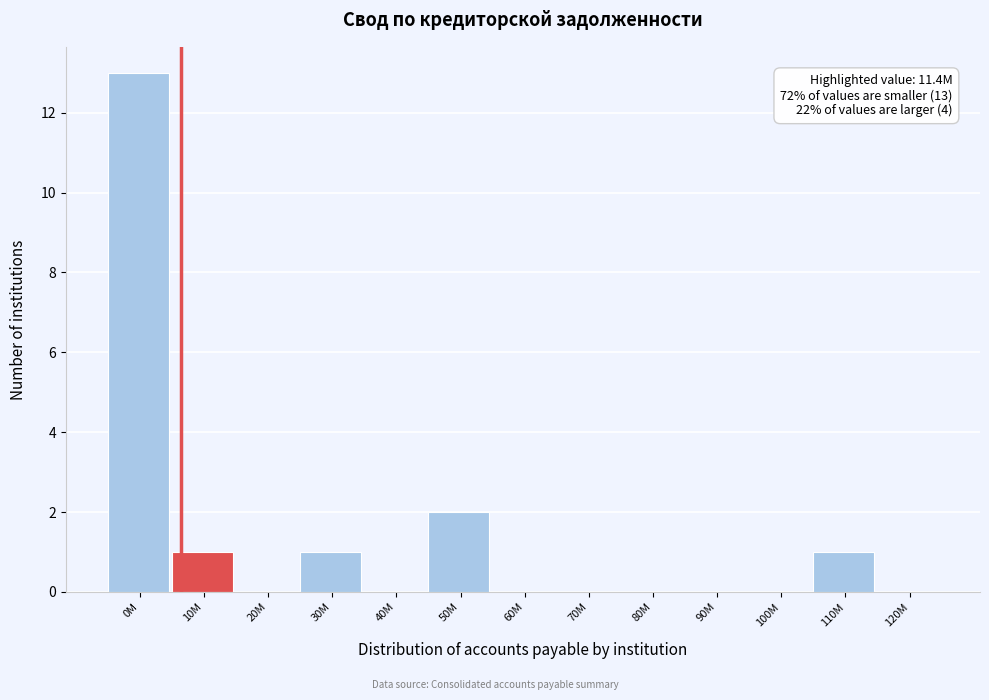

Reading left to right, list all the values displayed in this chart.

0M=13	10M=1	20M=0	30M=1	40M=0	50M=2	60M=0	70M=0	80M=0	90M=0	100M=0	110M=1	120M=0